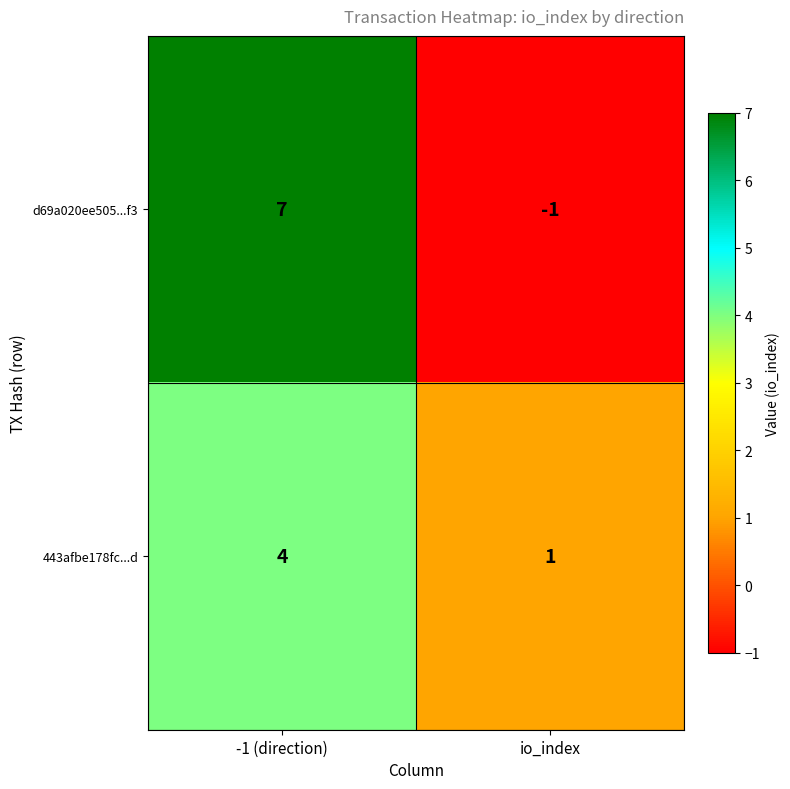

Read the 443afbe178fc...d value at -1 (direction).

4